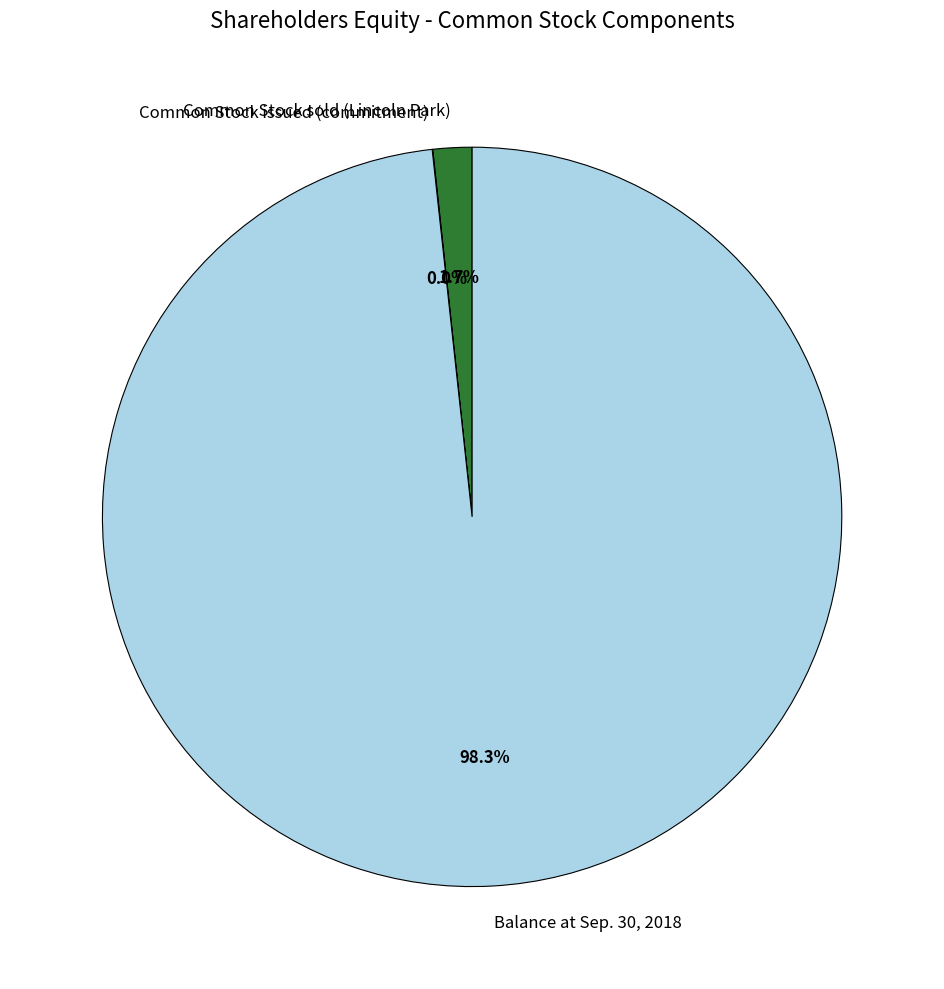

Combined, what portion of the pie is Balance at Sep. 30, 2018 and Common Stock sold (Lincoln Park)?

100.0%